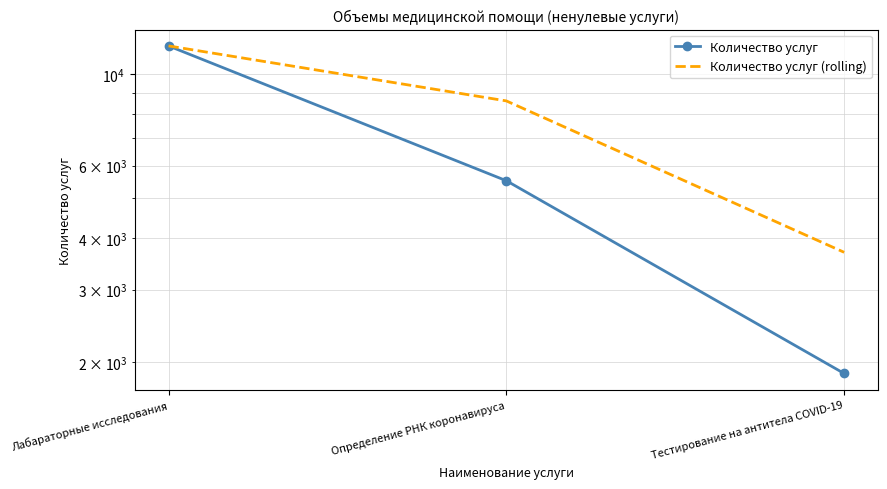

How many series are shown in this chart?

2